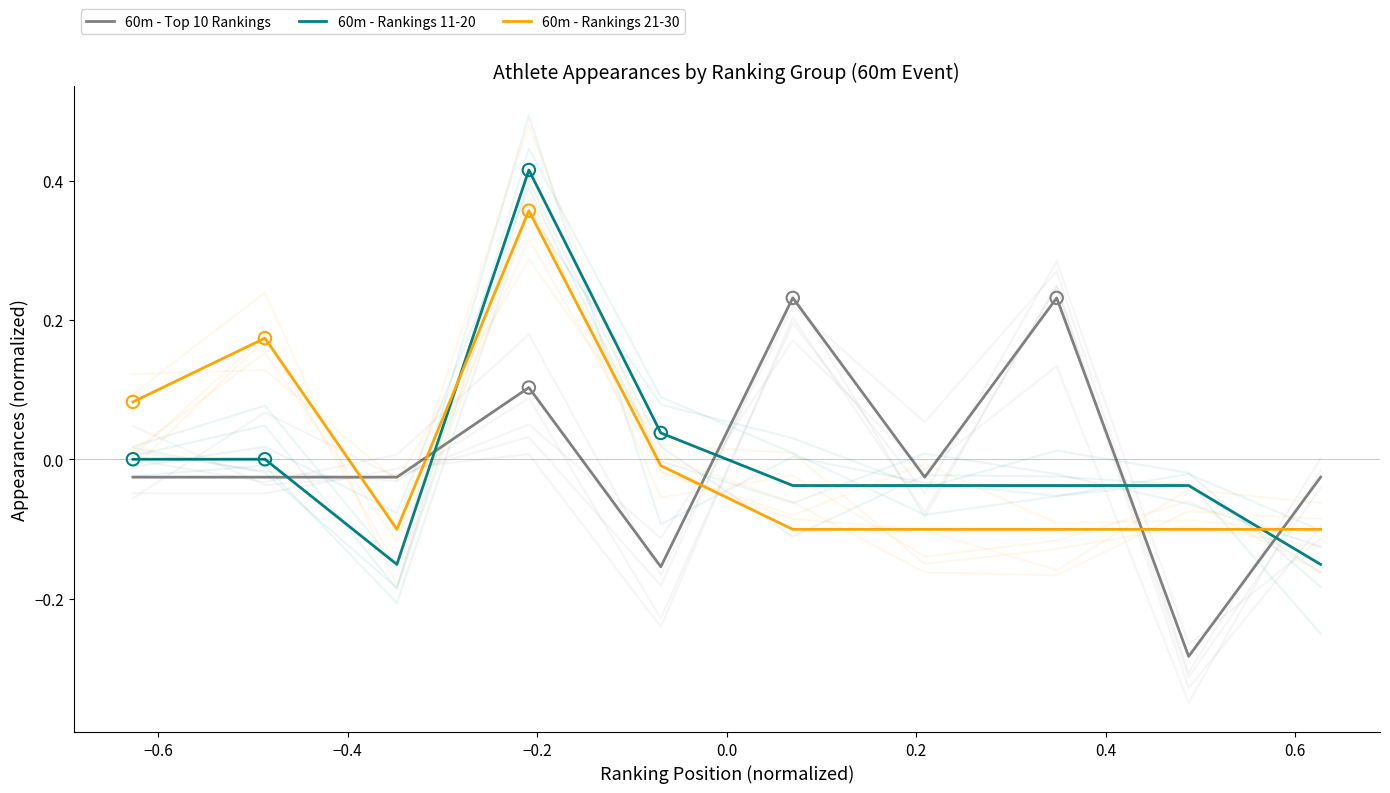

Which series contains the lowest Y value?

60m - Top 10 Rankings